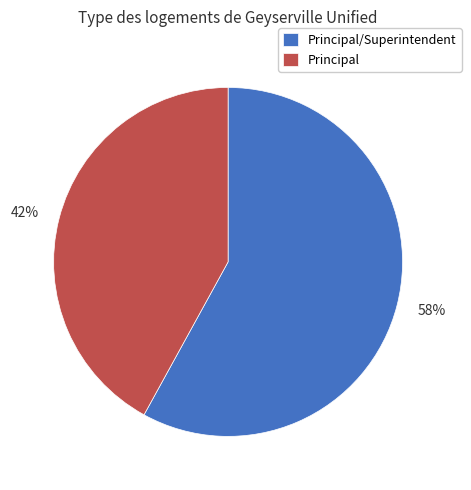

To the nearest percent, what is the average slice percentage?

50%